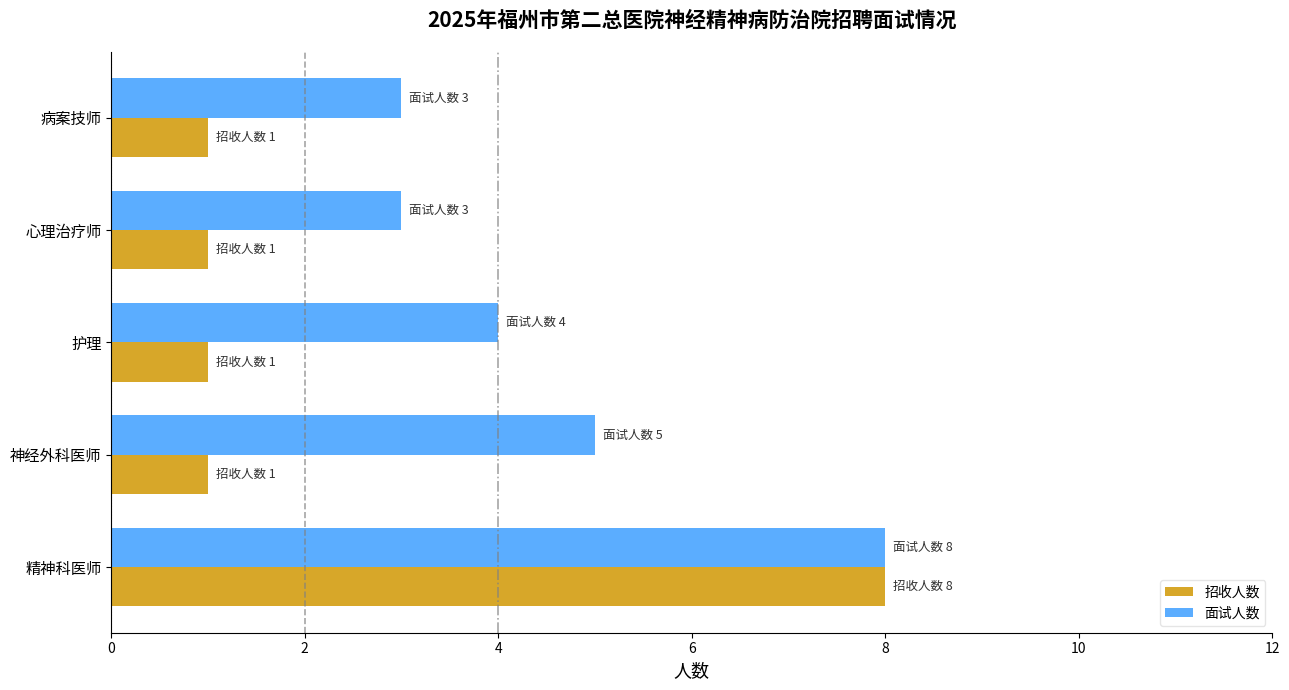

Which series has the largest range (max minus min)?

招收人数